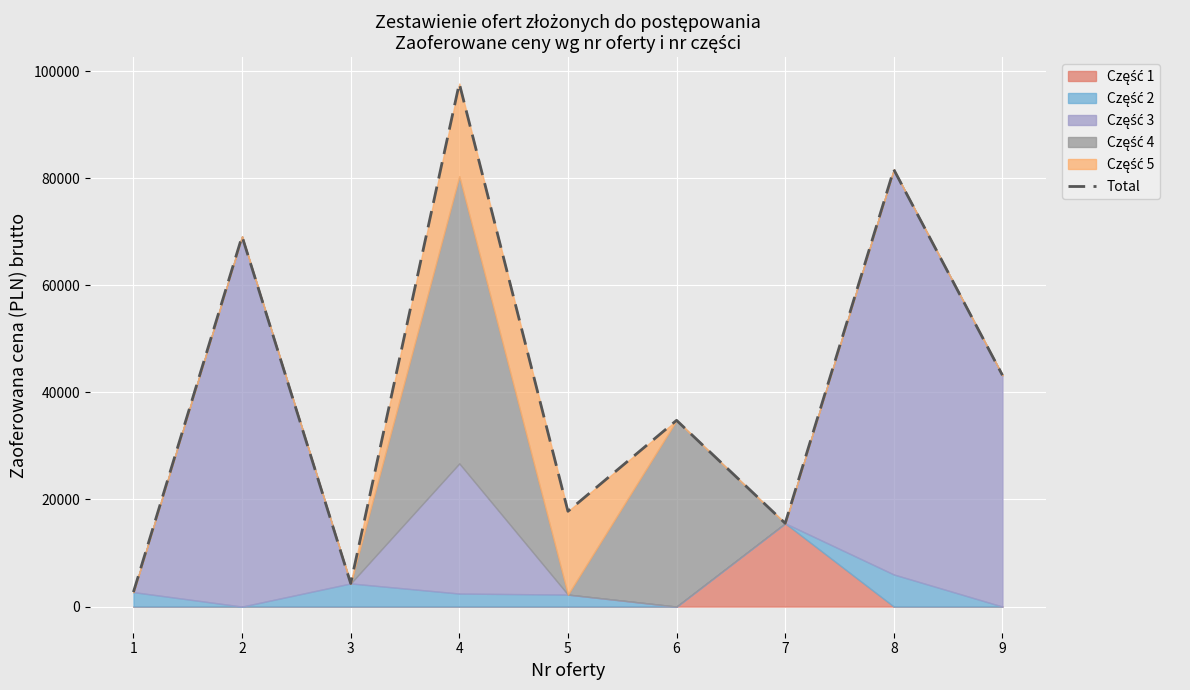

Reading right to left, what are all the values shown in this chart?

43200.0	81594.0	15552.0	34776.0	17793.0	97669.8	4320.0	69120.0	2700.0